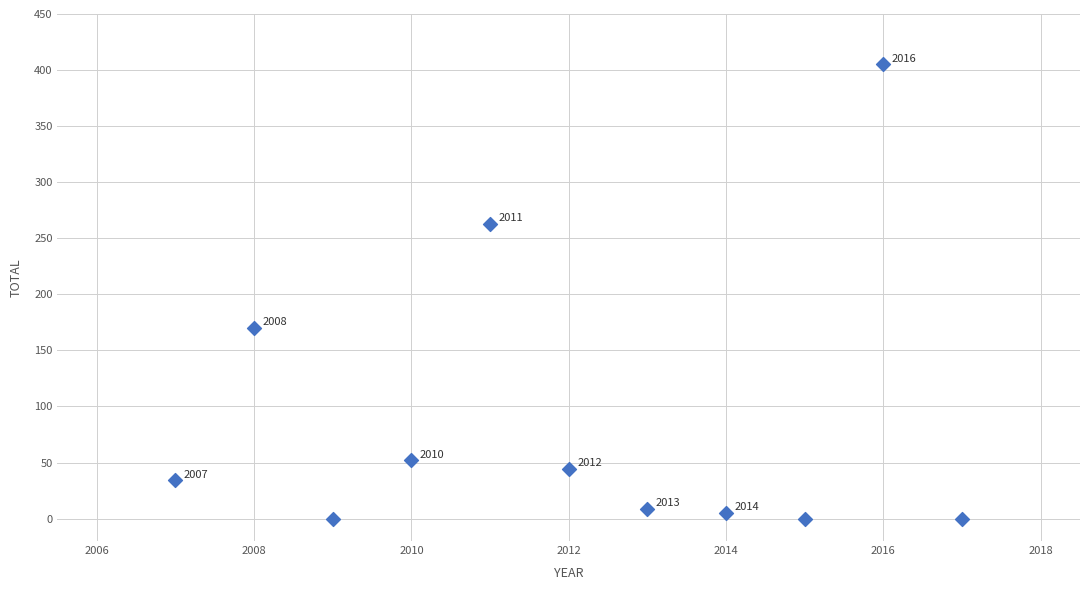

What is the range of X values (max minus min)?

10